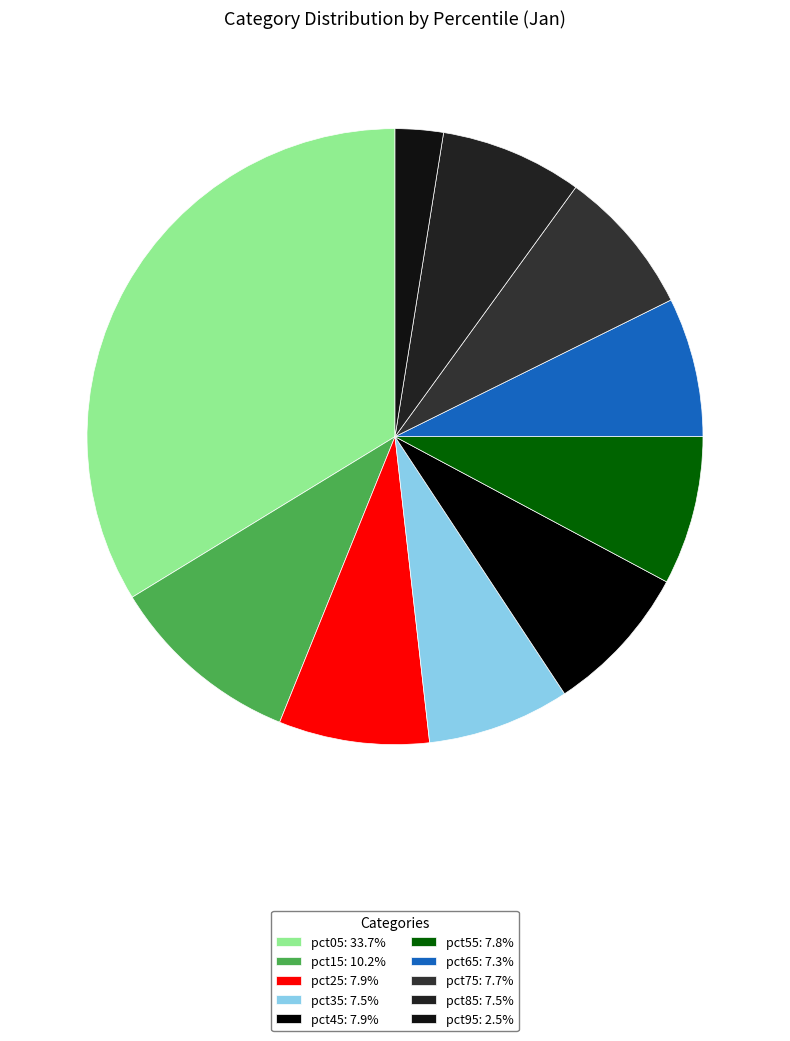

Does pct25 account for over 50% of the chart?

No